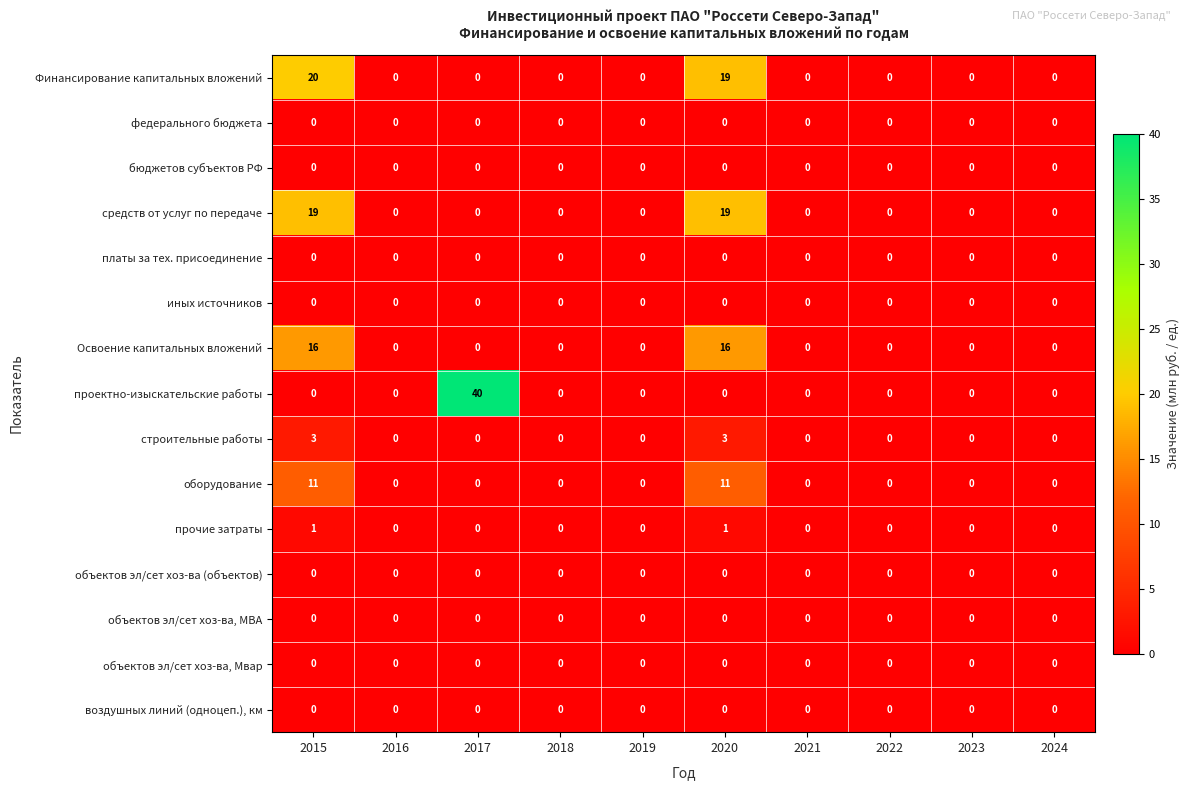

What value does the средств от услуг по передаче series have at 2020, to the nearest 5?

20